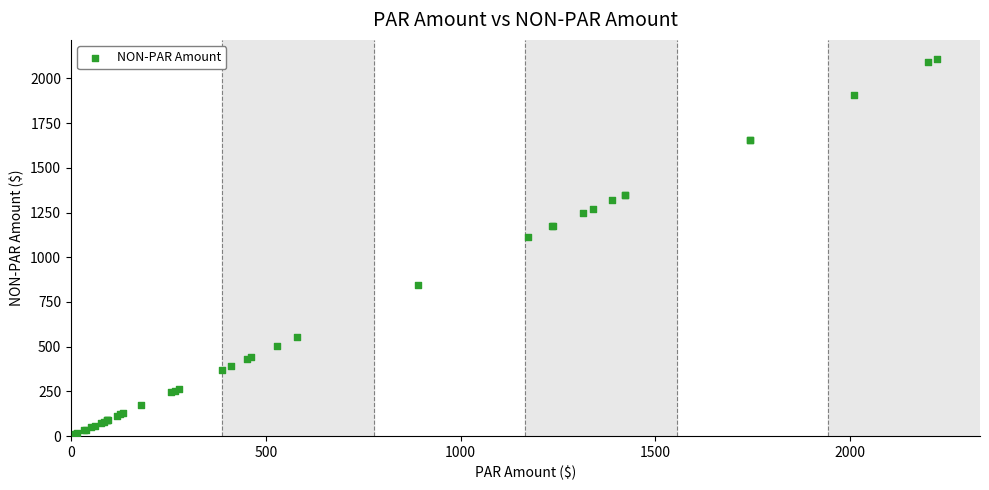

What Y value in the scatter plot is closest to 1059?

1115.5